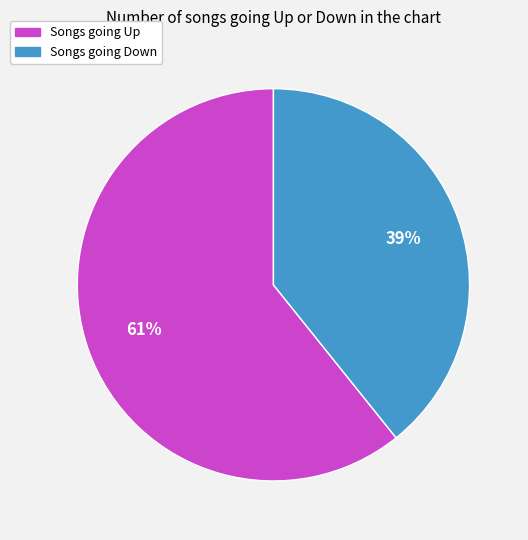

What is the smallest slice in the pie chart?

Songs going Down